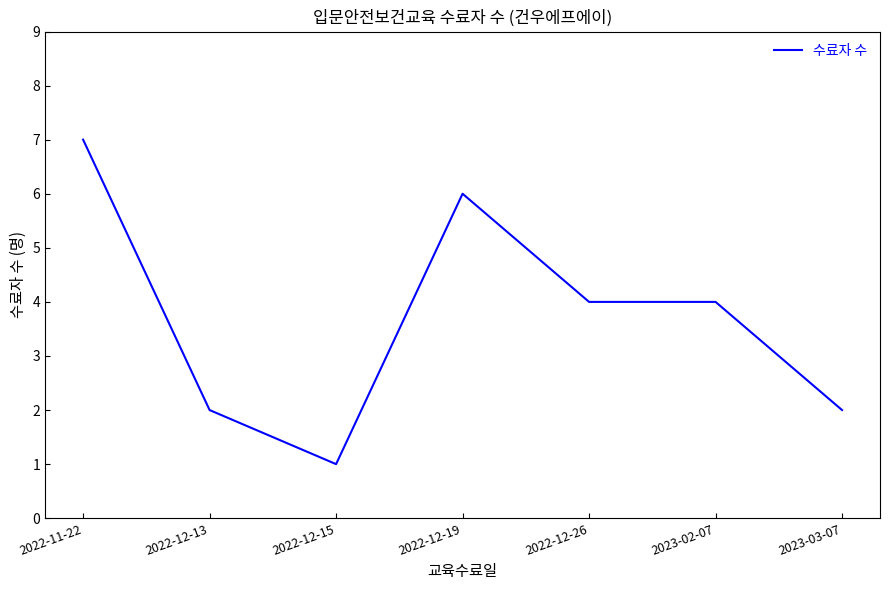

What position from the left is 2022-11-22?

1